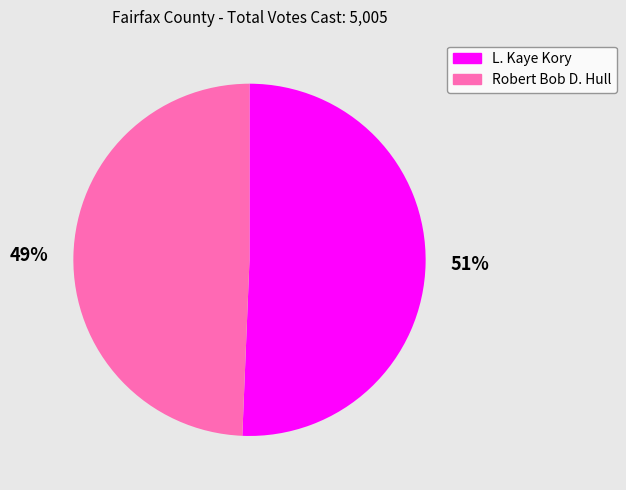

Is there any slice that represents more than half of the pie?

Yes